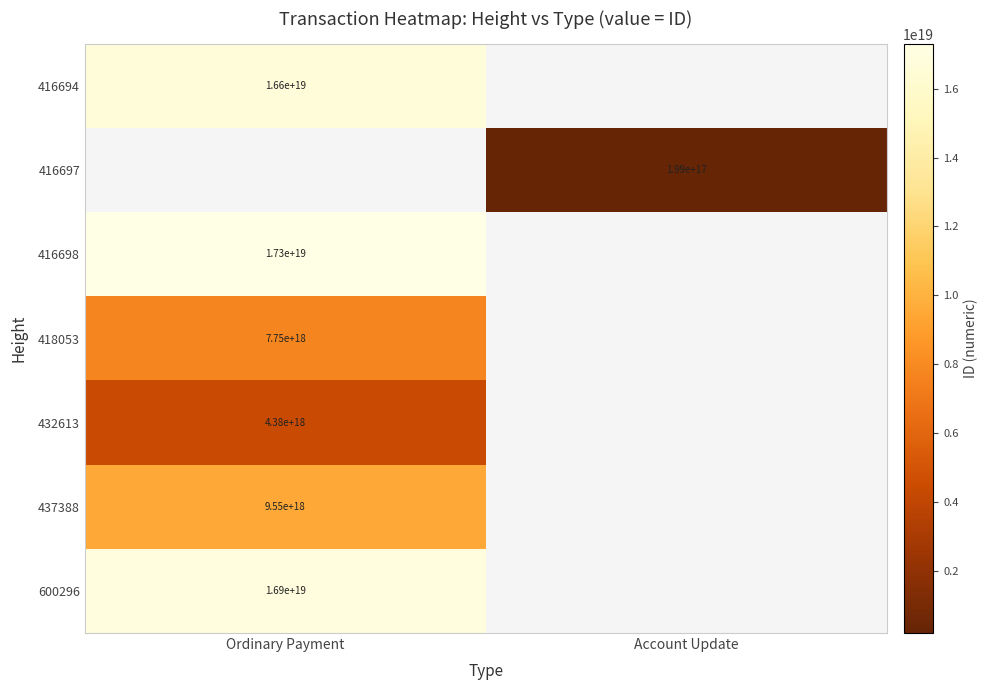

Which label corresponds to the largest value in the chart?

Ordinary Payment